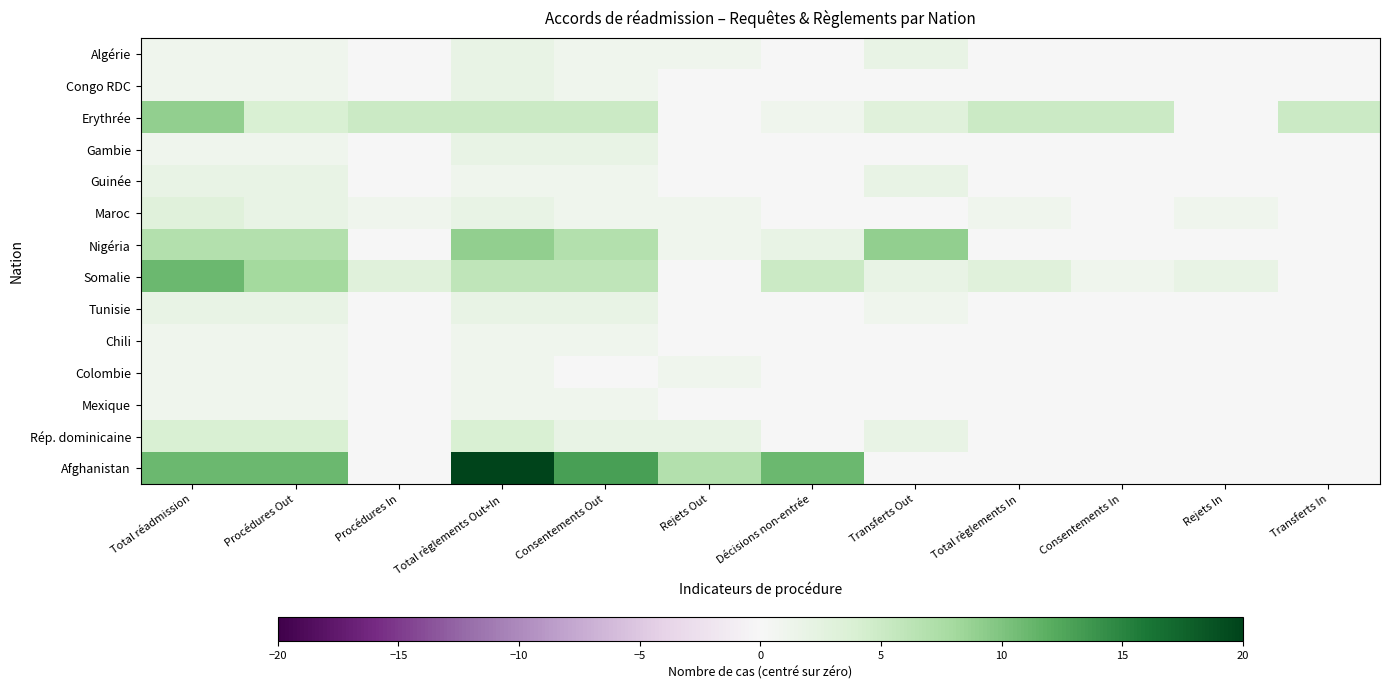

Reading right to left, transcribe all the data shown in this chart.

Algérie: Transferts In=0	Rejets In=0	Consentements In=0	Total règlements In=0	Transferts Out=2	Décisions non-entrée=0	Rejets Out=1	Consentements Out=1	Total règlements Out+In=2	Procédures In=0	Procédures Out=1	Total réadmission=1
Congo RDC: Transferts In=0	Rejets In=0	Consentements In=0	Total règlements In=0	Transferts Out=0	Décisions non-entrée=0	Rejets Out=0	Consentements Out=1	Total règlements Out+In=2	Procédures In=0	Procédures Out=1	Total réadmission=1
Erythrée: Transferts In=5	Rejets In=0	Consentements In=5	Total règlements In=5	Transferts Out=3	Décisions non-entrée=1	Rejets Out=0	Consentements Out=5	Total règlements Out+In=5	Procédures In=5	Procédures Out=4	Total réadmission=9
Gambie: Transferts In=0	Rejets In=0	Consentements In=0	Total règlements In=0	Transferts Out=0	Décisions non-entrée=0	Rejets Out=0	Consentements Out=2	Total règlements Out+In=2	Procédures In=0	Procédures Out=1	Total réadmission=1
Guinée: Transferts In=0	Rejets In=0	Consentements In=0	Total règlements In=0	Transferts Out=2	Décisions non-entrée=0	Rejets Out=0	Consentements Out=1	Total règlements Out+In=1	Procédures In=0	Procédures Out=2	Total réadmission=2
Maroc: Transferts In=0	Rejets In=1	Consentements In=0	Total règlements In=1	Transferts Out=0	Décisions non-entrée=0	Rejets Out=1	Consentements Out=1	Total règlements Out+In=2	Procédures In=1	Procédures Out=2	Total réadmission=3
Nigéria: Transferts In=0	Rejets In=0	Consentements In=0	Total règlements In=0	Transferts Out=9	Décisions non-entrée=2	Rejets Out=1	Consentements Out=7	Total règlements Out+In=9	Procédures In=0	Procédures Out=7	Total réadmission=7
Somalie: Transferts In=0	Rejets In=2	Consentements In=1	Total règlements In=3	Transferts Out=2	Décisions non-entrée=5	Rejets Out=0	Consentements Out=6	Total règlements Out+In=6	Procédures In=3	Procédures Out=8	Total réadmission=11
Tunisie: Transferts In=0	Rejets In=0	Consentements In=0	Total règlements In=0	Transferts Out=1	Décisions non-entrée=0	Rejets Out=0	Consentements Out=2	Total règlements Out+In=2	Procédures In=0	Procédures Out=2	Total réadmission=2
Chili: Transferts In=0	Rejets In=0	Consentements In=0	Total règlements In=0	Transferts Out=0	Décisions non-entrée=0	Rejets Out=0	Consentements Out=1	Total règlements Out+In=1	Procédures In=0	Procédures Out=1	Total réadmission=1
Colombie: Transferts In=0	Rejets In=0	Consentements In=0	Total règlements In=0	Transferts Out=0	Décisions non-entrée=0	Rejets Out=1	Consentements Out=0	Total règlements Out+In=1	Procédures In=0	Procédures Out=1	Total réadmission=1
Mexique: Transferts In=0	Rejets In=0	Consentements In=0	Total règlements In=0	Transferts Out=0	Décisions non-entrée=0	Rejets Out=0	Consentements Out=1	Total règlements Out+In=1	Procédures In=0	Procédures Out=1	Total réadmission=1
Rép. dominicaine: Transferts In=0	Rejets In=0	Consentements In=0	Total règlements In=0	Transferts Out=2	Décisions non-entrée=0	Rejets Out=2	Consentements Out=2	Total règlements Out+In=4	Procédures In=0	Procédures Out=4	Total réadmission=4
Afghanistan: Transferts In=0	Rejets In=0	Consentements In=0	Total règlements In=0	Transferts Out=0	Décisions non-entrée=11	Rejets Out=7	Consentements Out=13	Total règlements Out+In=20	Procédures In=0	Procédures Out=11	Total réadmission=11